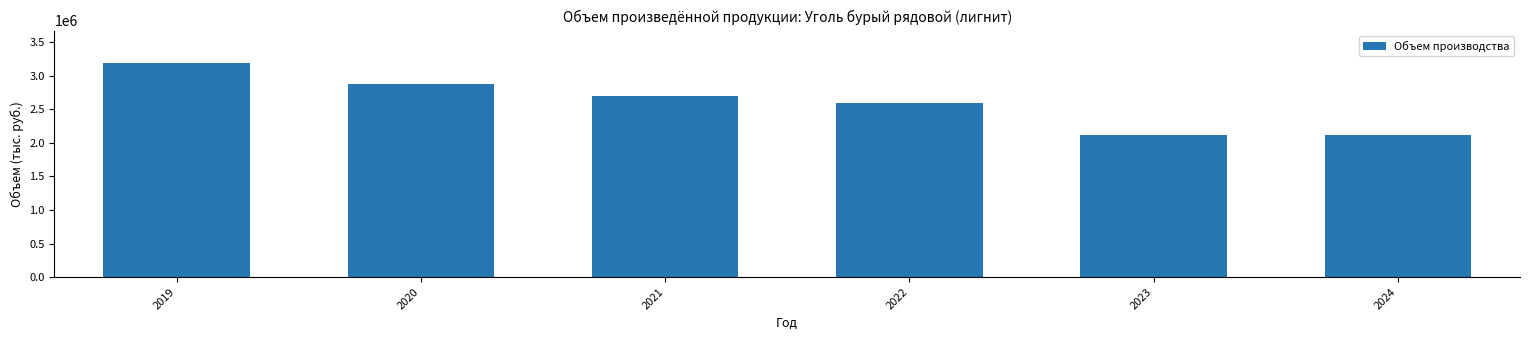

The chart shows a value of 3196167.2 at 2019. True or false?

True